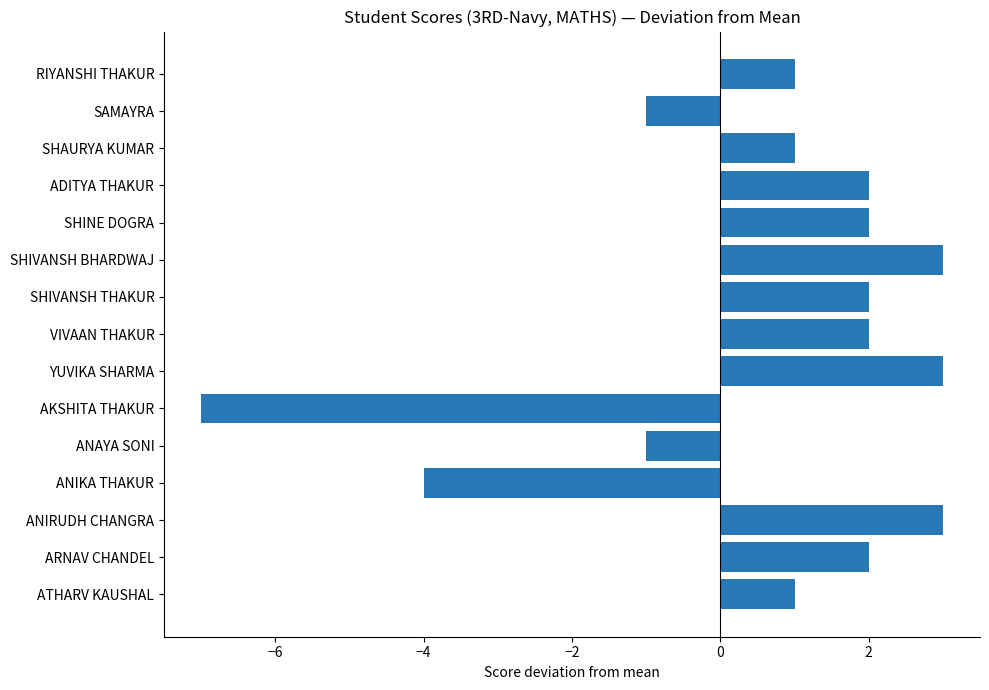

How many values are below 2?

7